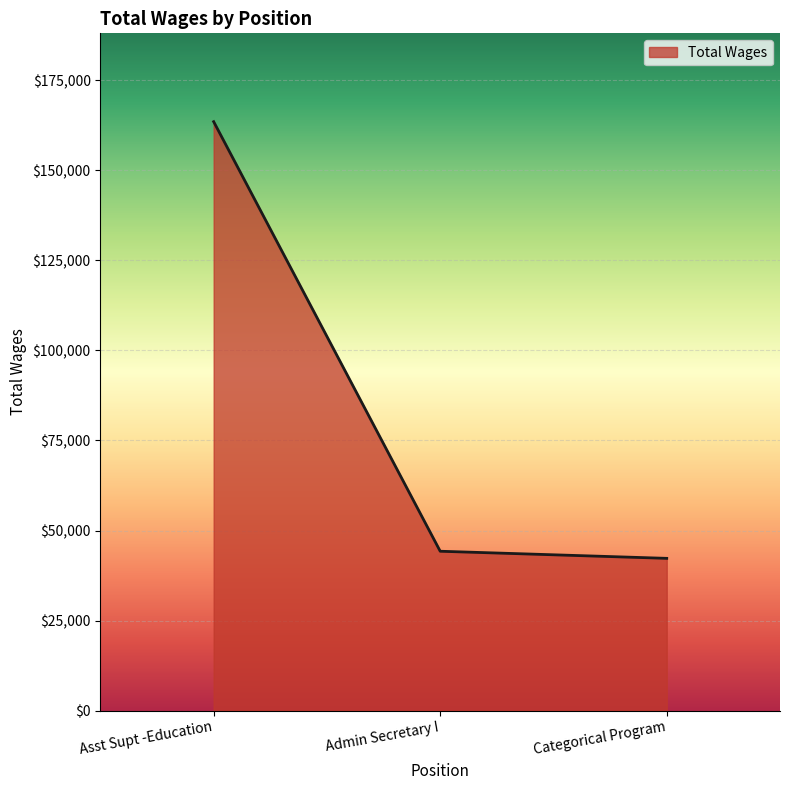

How many lines are shown in the chart?

1